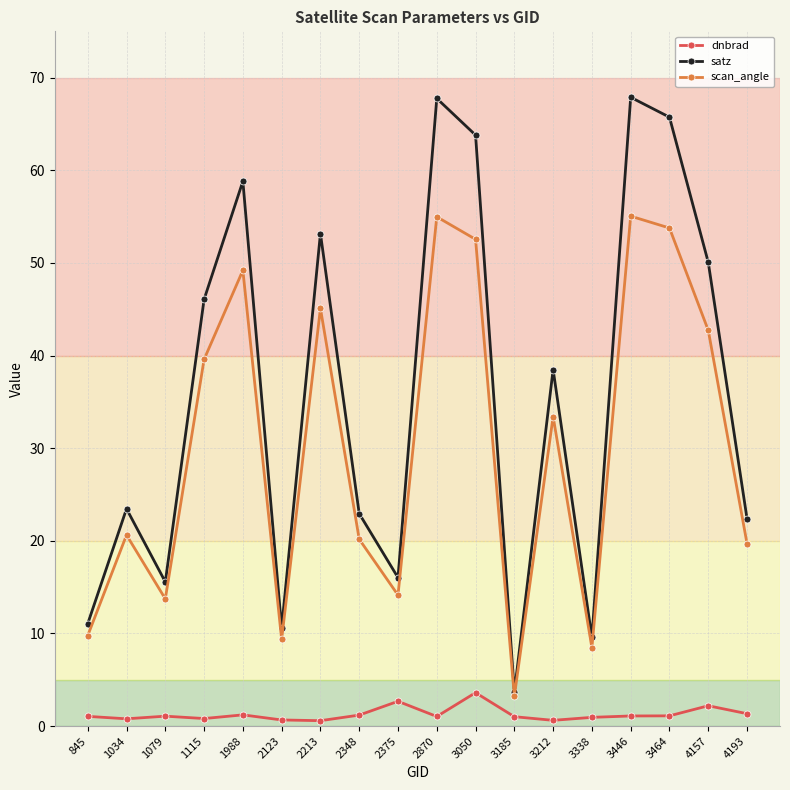

What is the lowest value of the satz series?

3.6